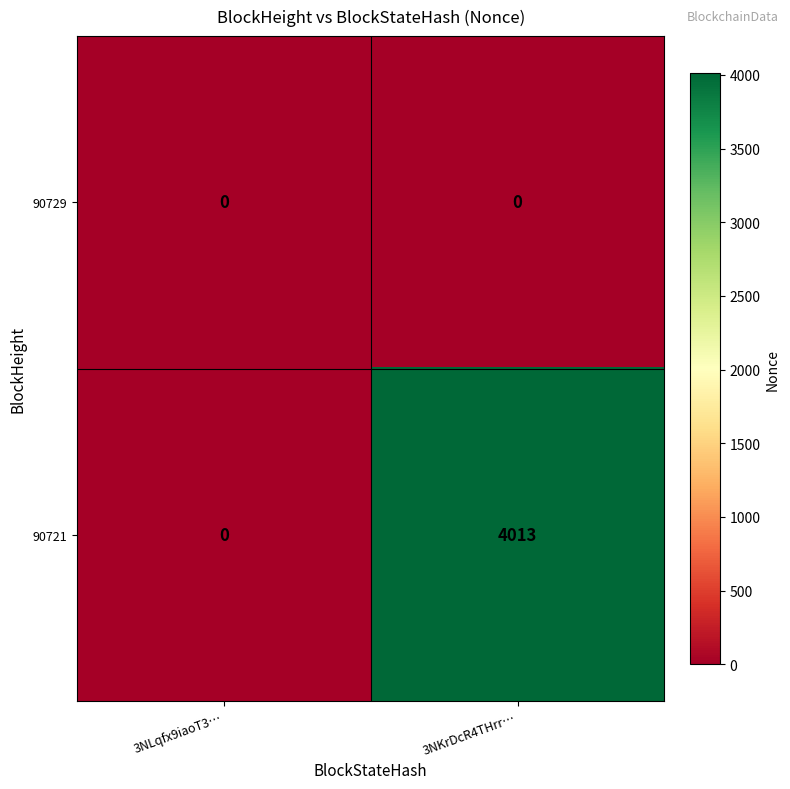

At which label does 90721 reach its minimum?

3NLqfx9iaoT3…